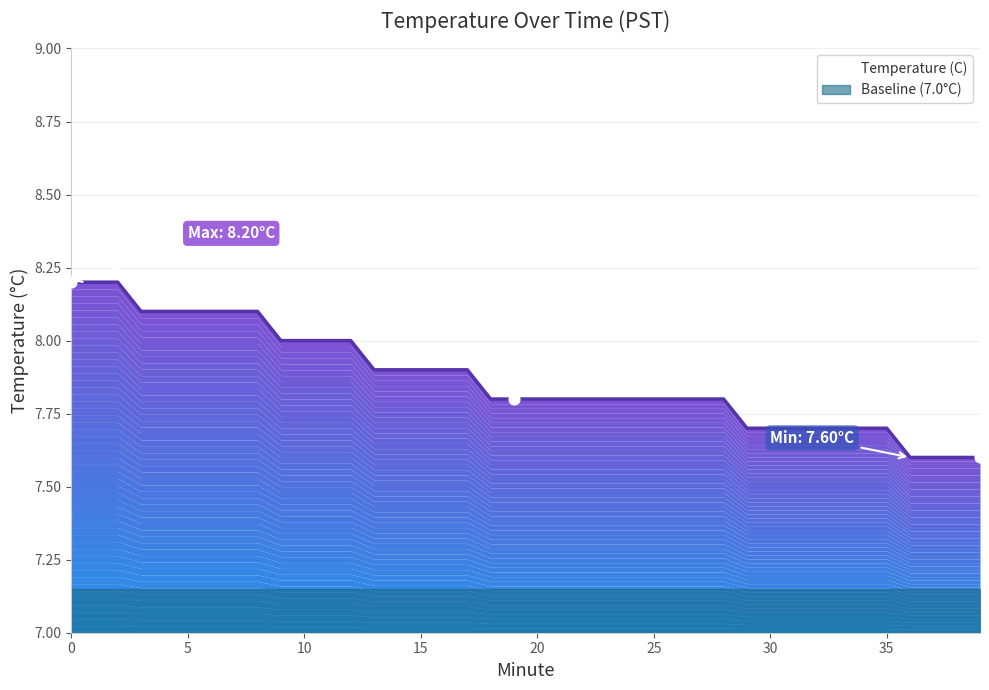

What is the ratio of the value at 5 to the value at 29?

1.1